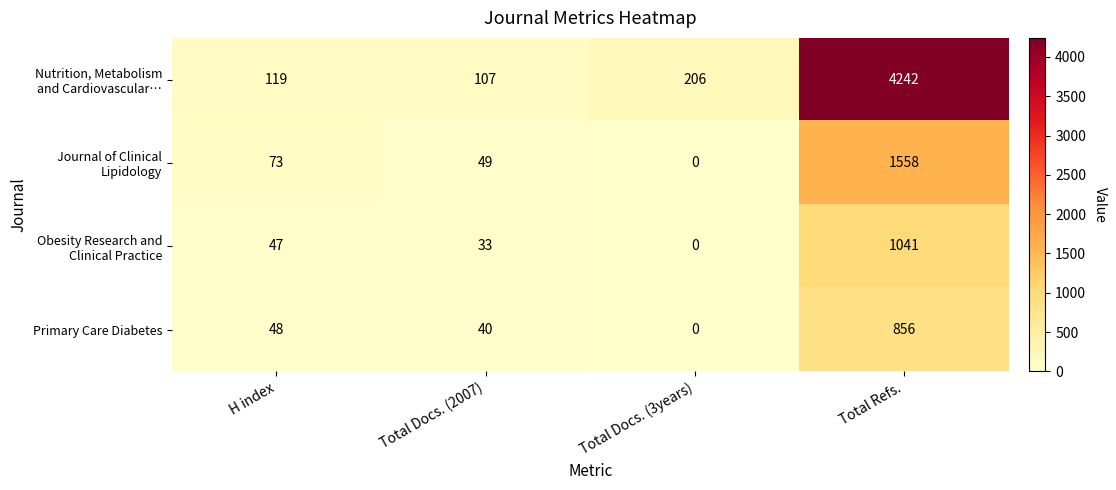

What is the difference between the highest and lowest values at Total Refs.?

3386